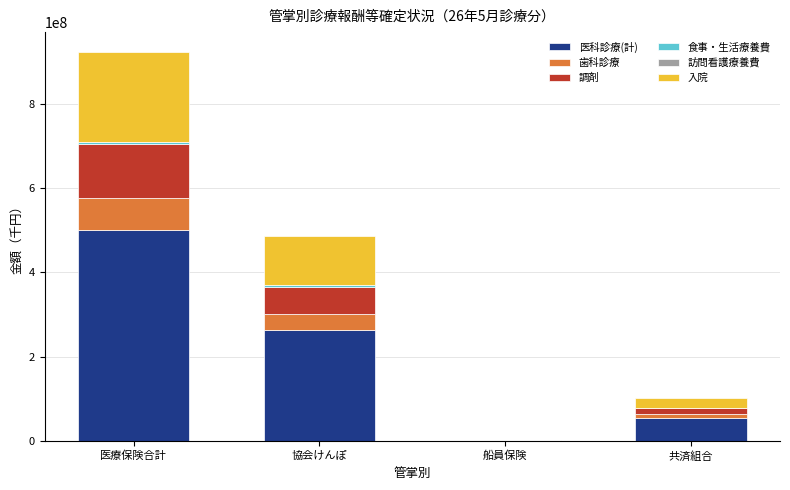

What is the highest value of the 医科診療(計) series?

499182506.1